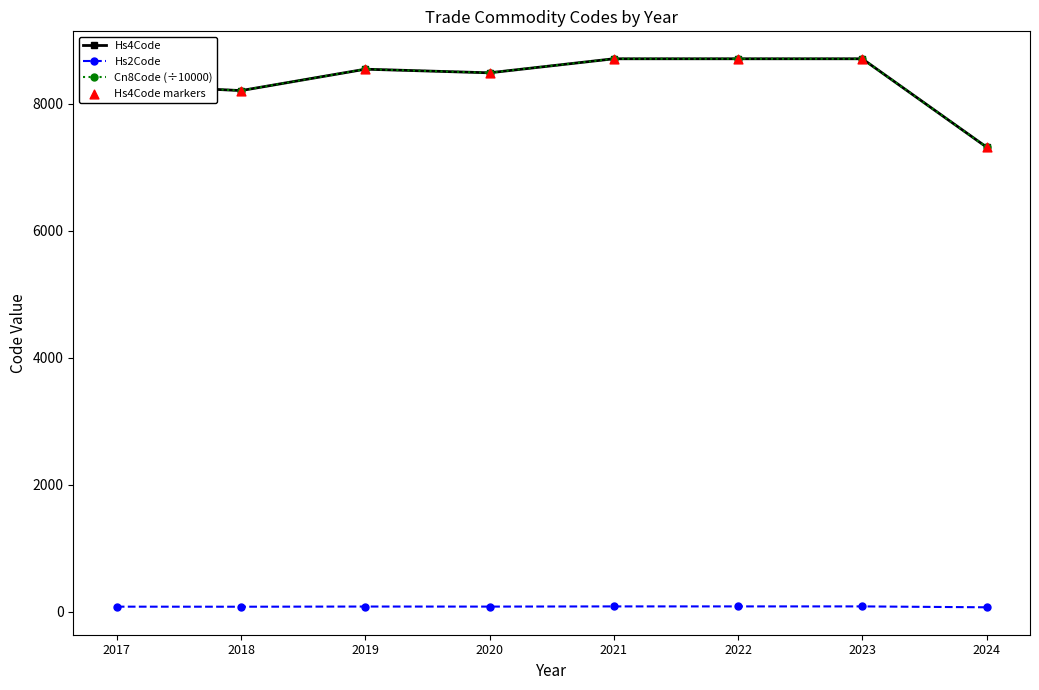

At how many categories does at least one series exceed 6016?

8